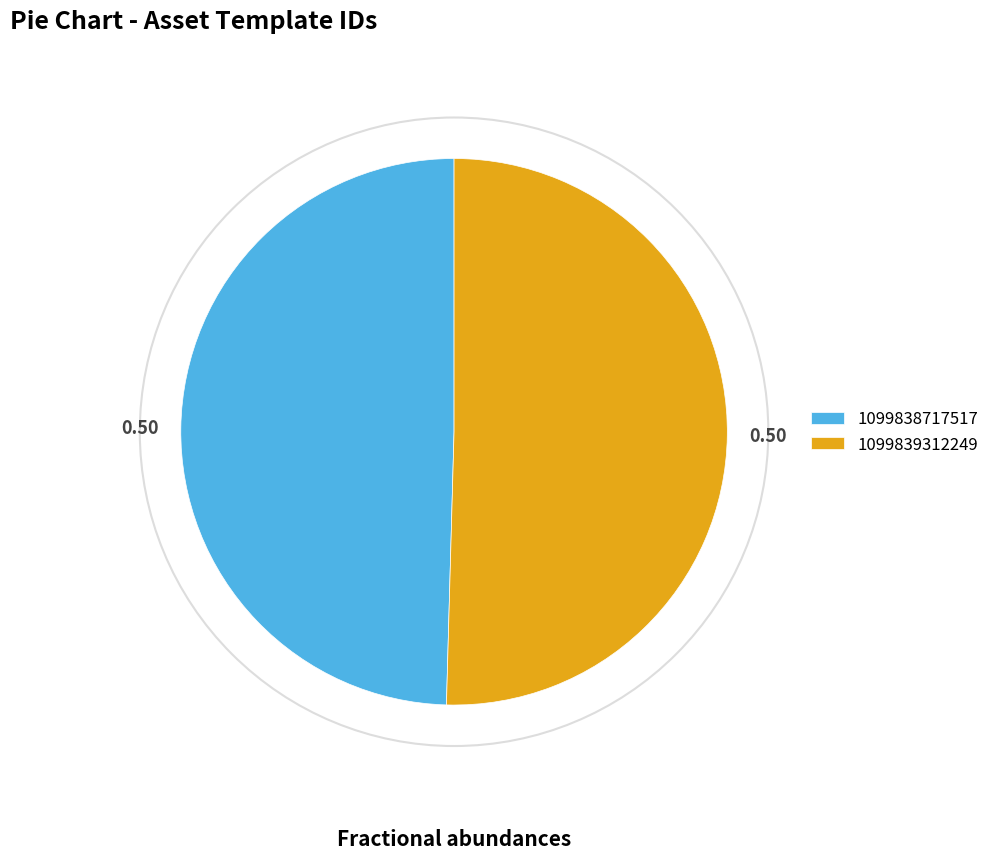

Which category has the biggest portion of the pie?

1099839312249